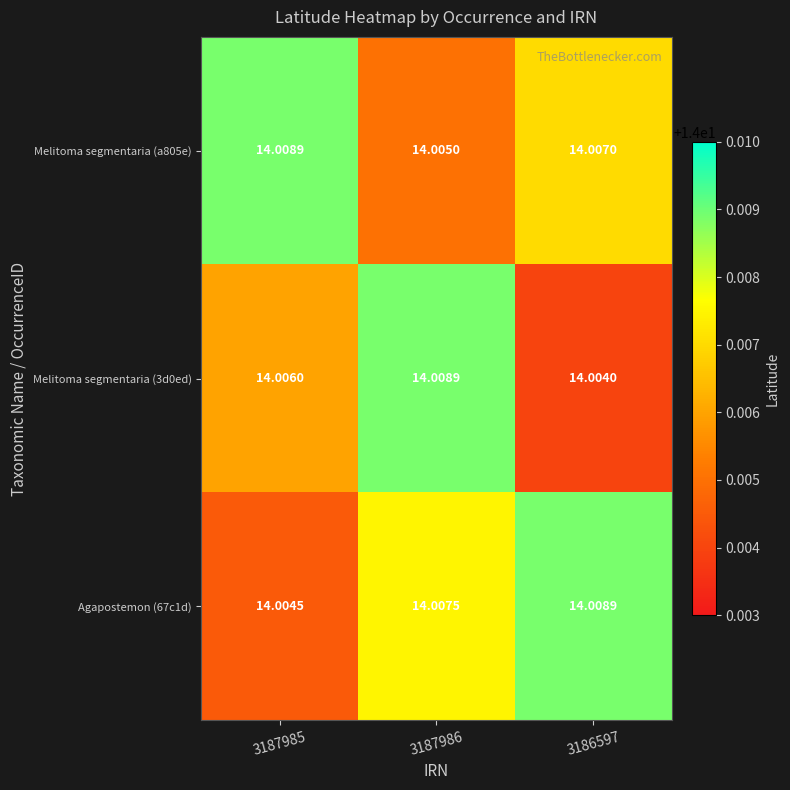

Is the value of Agapostemon (67c1d) at 3186597 greater than the value of Melitoma segmentaria (a805e) at 3187986?

Yes